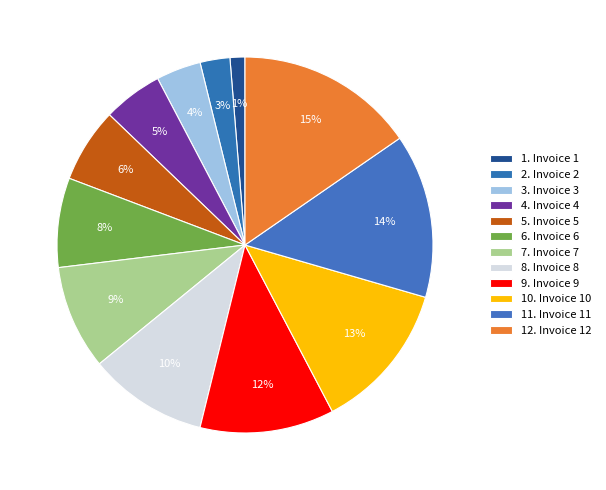

Count the number of slices in the pie.

12